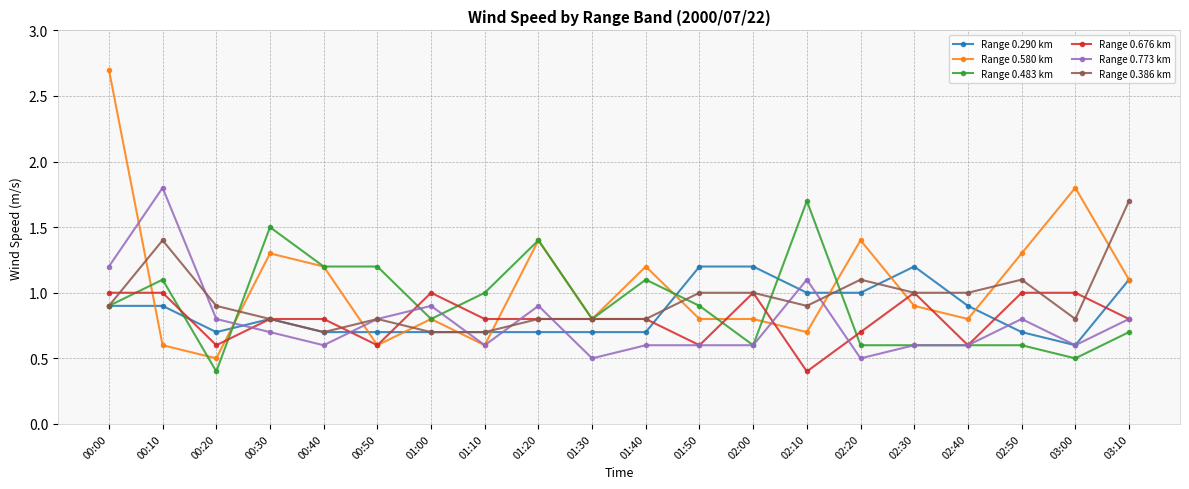

True or false: Range 0.580 km has more than 0 interior local peaks.

True